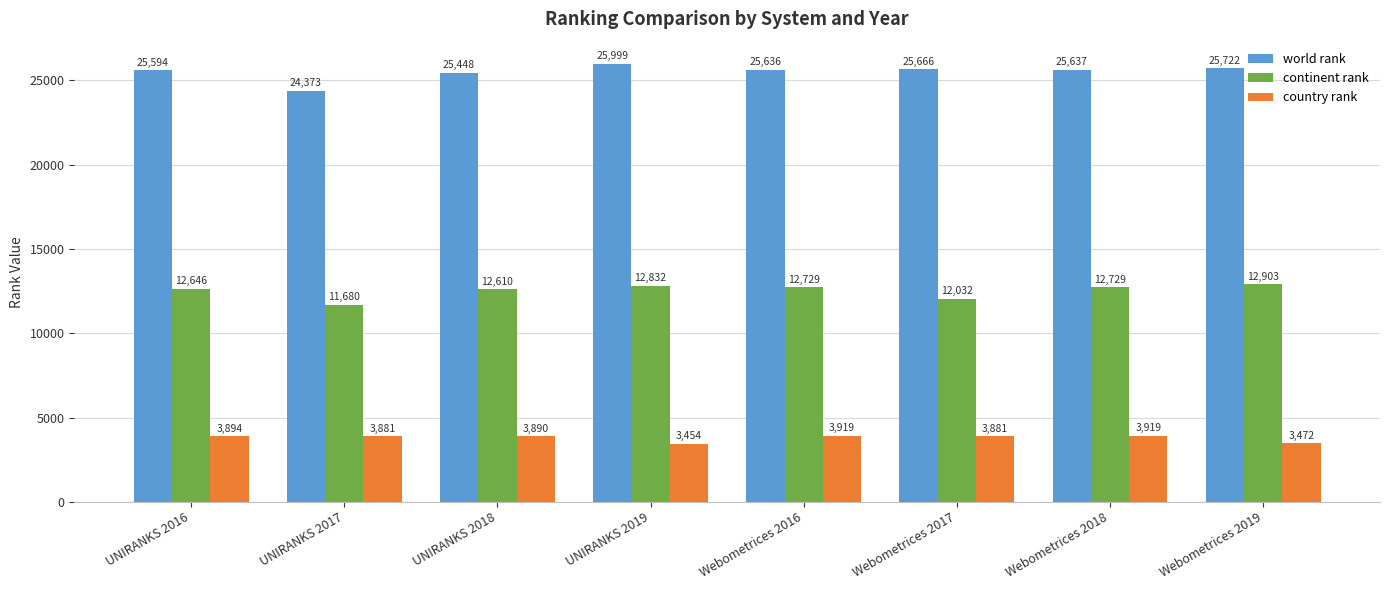

Between UNIRANKS 2019 and Webometrices 2018, which series saw the biggest shift?

country rank